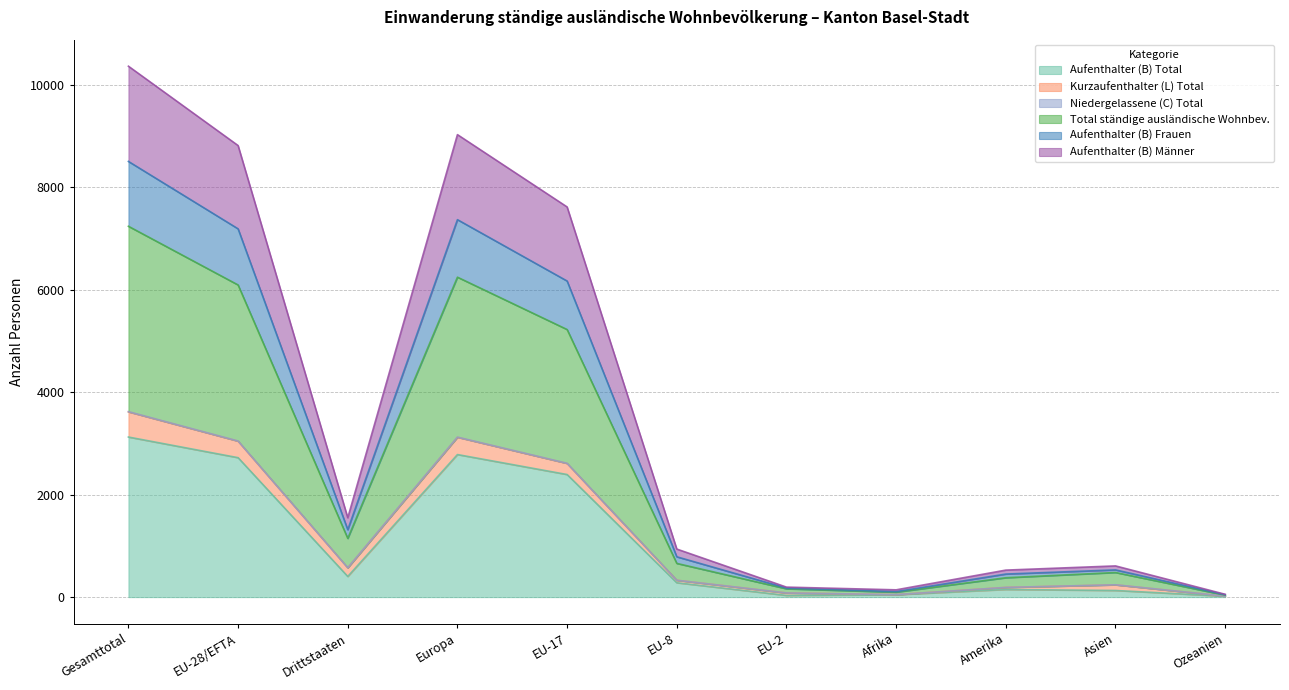

At which label does Aufenthalter (B) Total reach its peak?

Gesamttotal